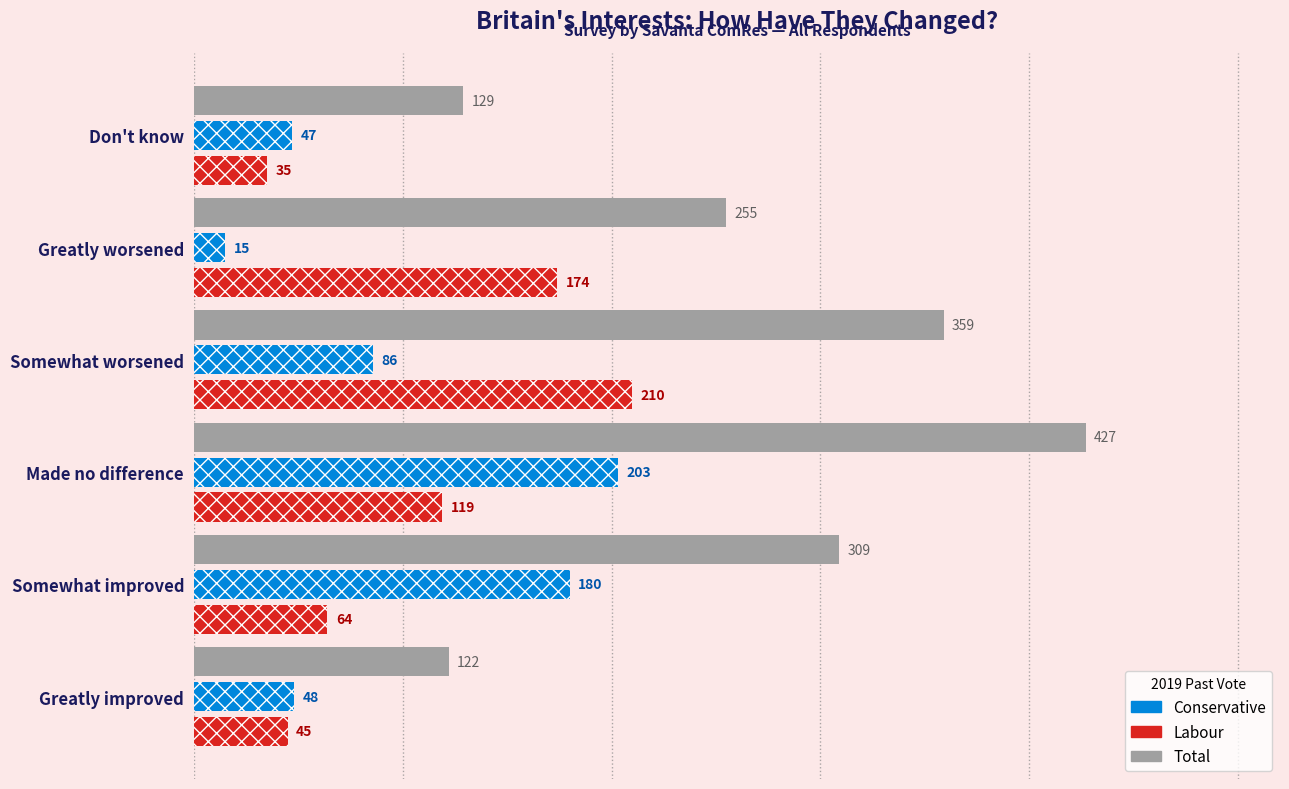

Which series changed the most between Somewhat improved and Don't know?

Total